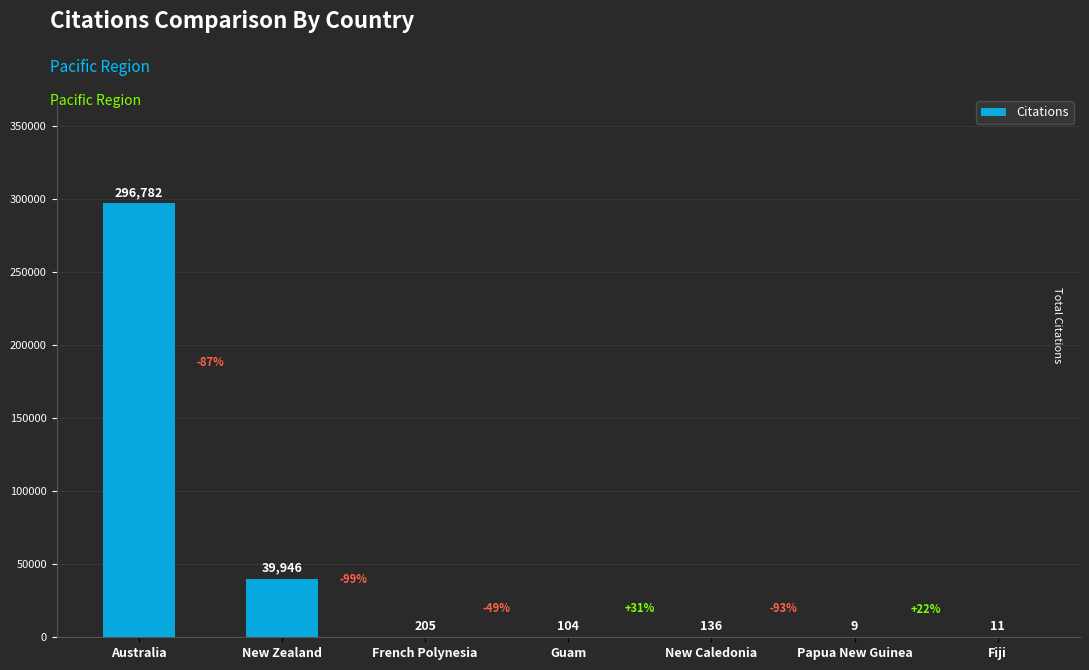

The value at Australia is 499453. True or false?

False